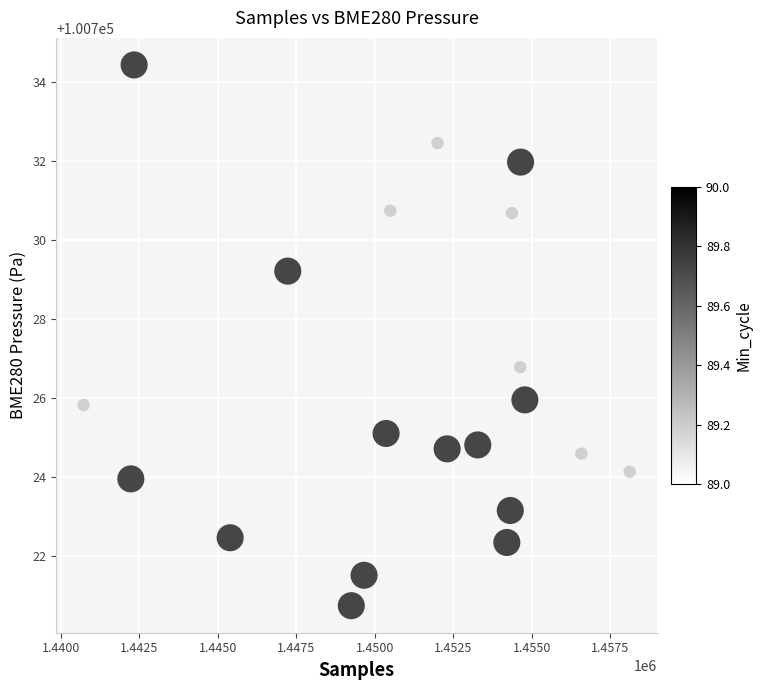

What is the range of X values (max minus min)?

17397.0